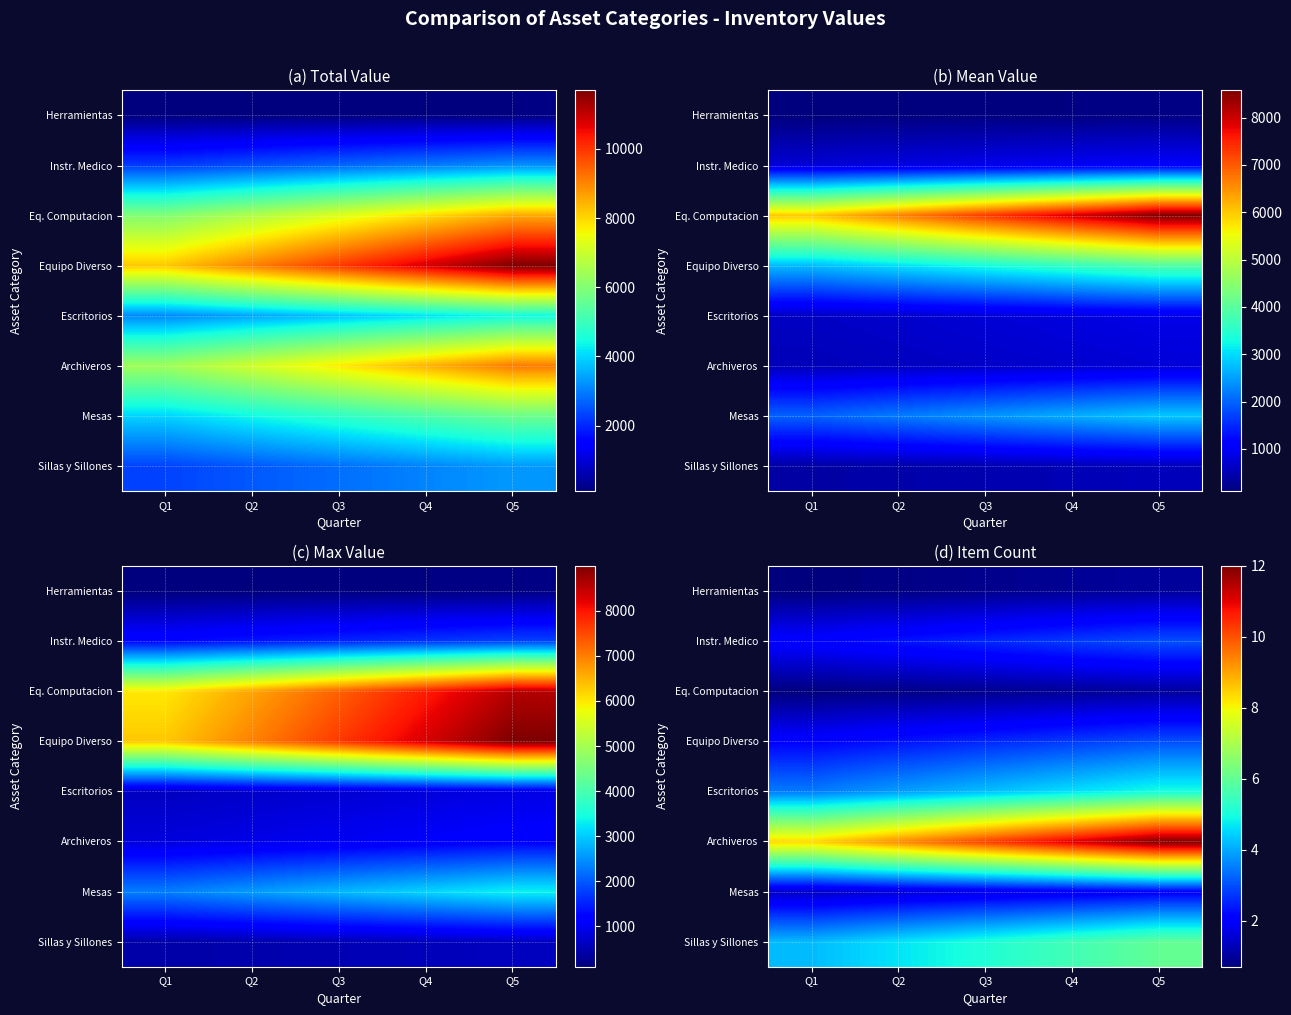

At how many categories does at least one series exceed 6?

5